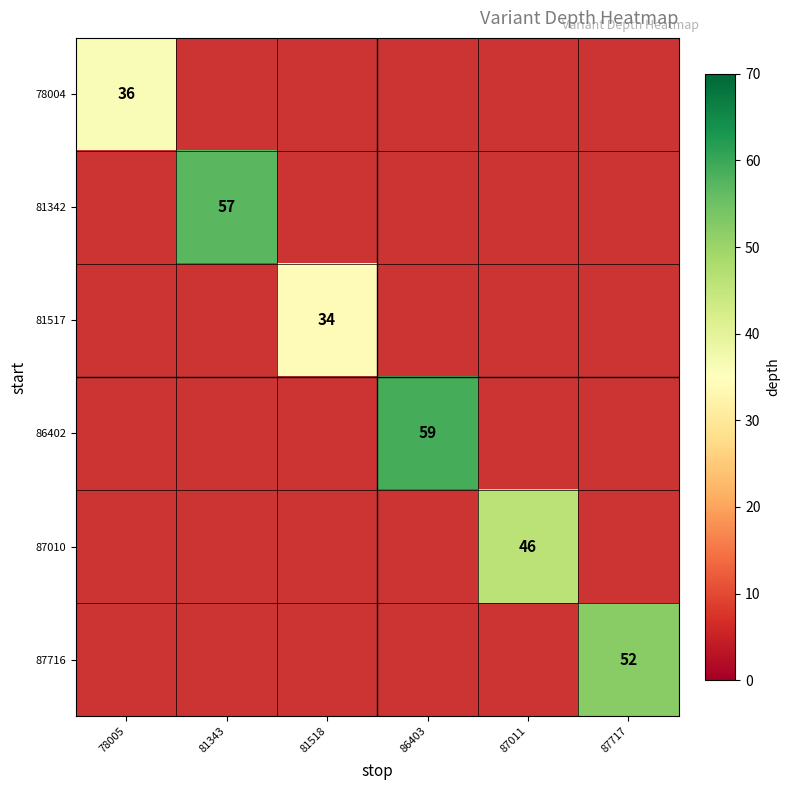

At how many categories does at least one series exceed 46?

3